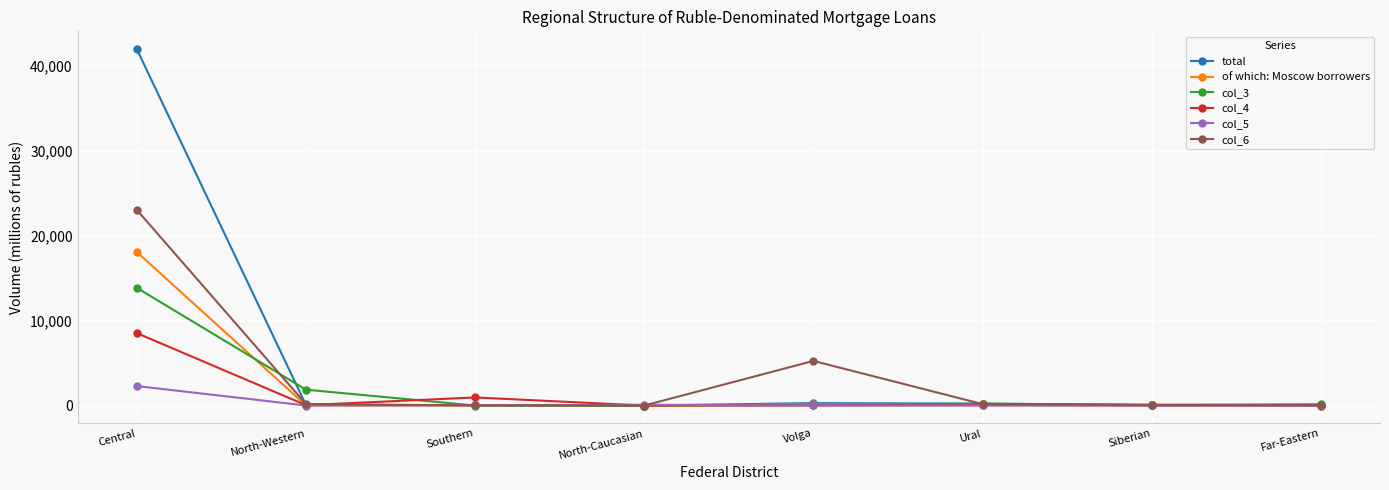

The col_6 series shows 0 at North-Caucasian. True or false?

True